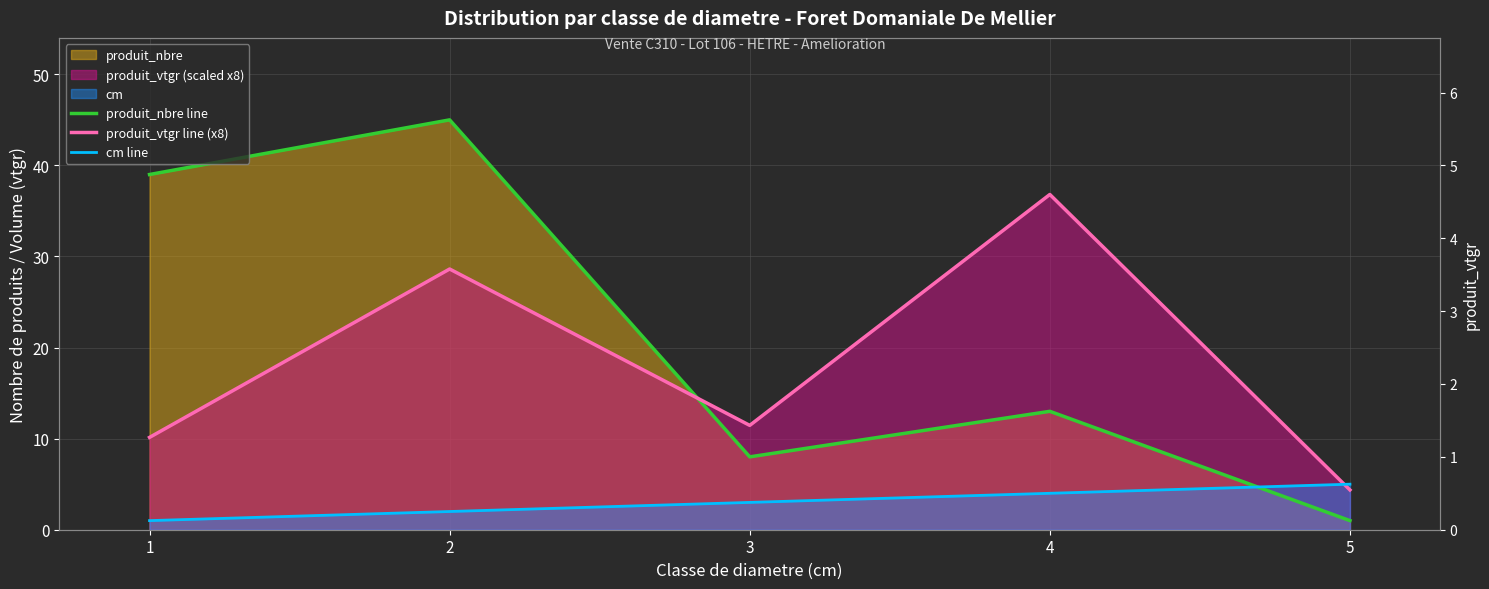

Which series has the largest total across all categories?

produit_nbre line